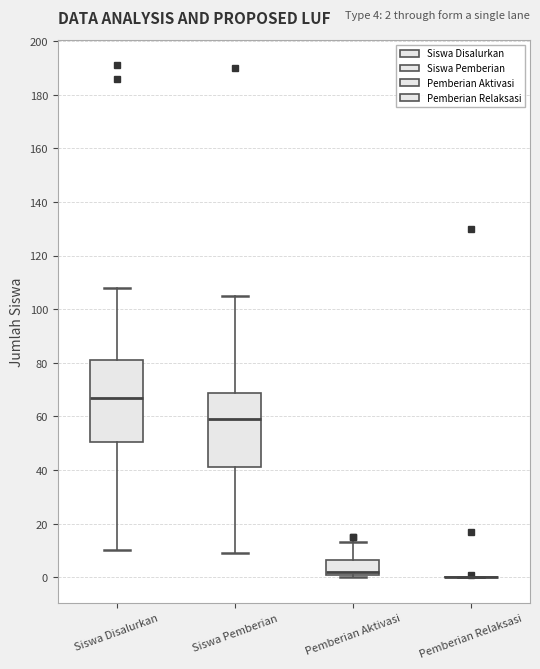

Which box is the tallest, from its lower edge to its upper edge?

Siswa Disalurkan